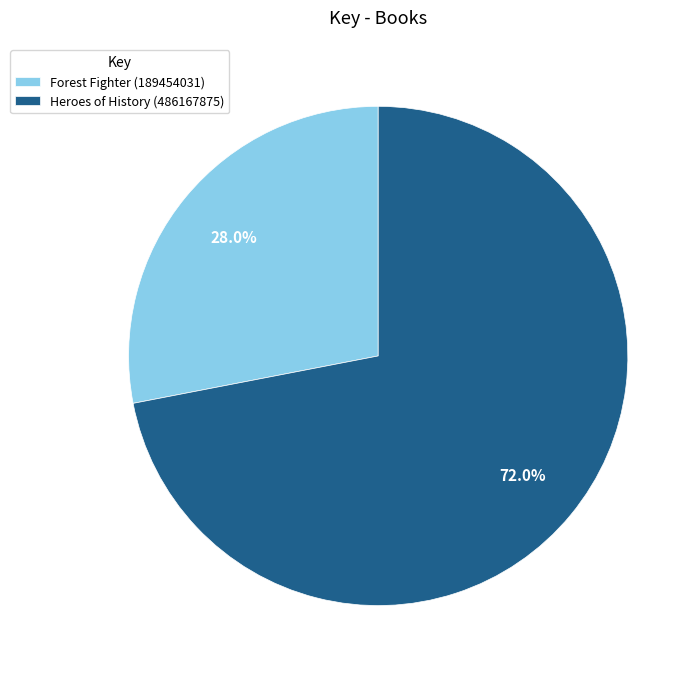

Does Forest Fighter (189454031) account for over 50% of the chart?

No